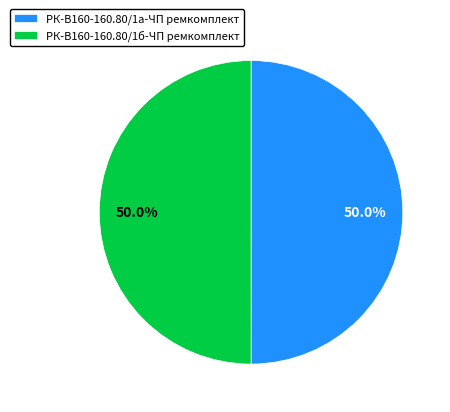

The РК-В160-160.80/1а-ЧП ремкомплект slice represents 50% of the pie. True or false?

True